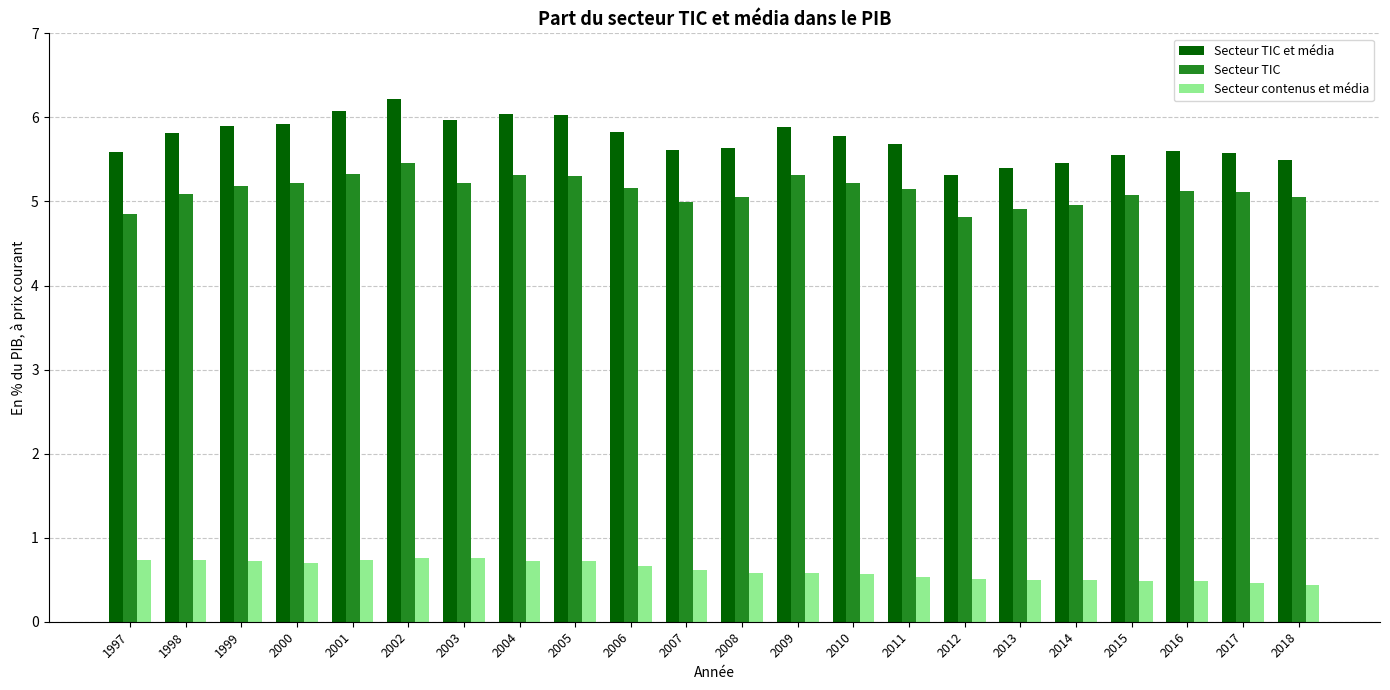

Between 2001 and 2009, which series saw the biggest shift?

Secteur TIC et média